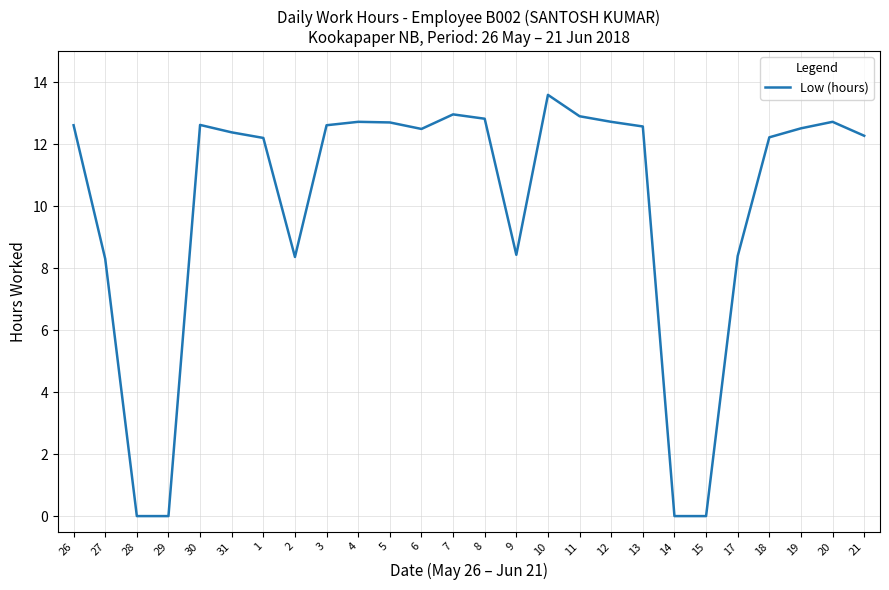

Between 28 and 26, which is larger?

26